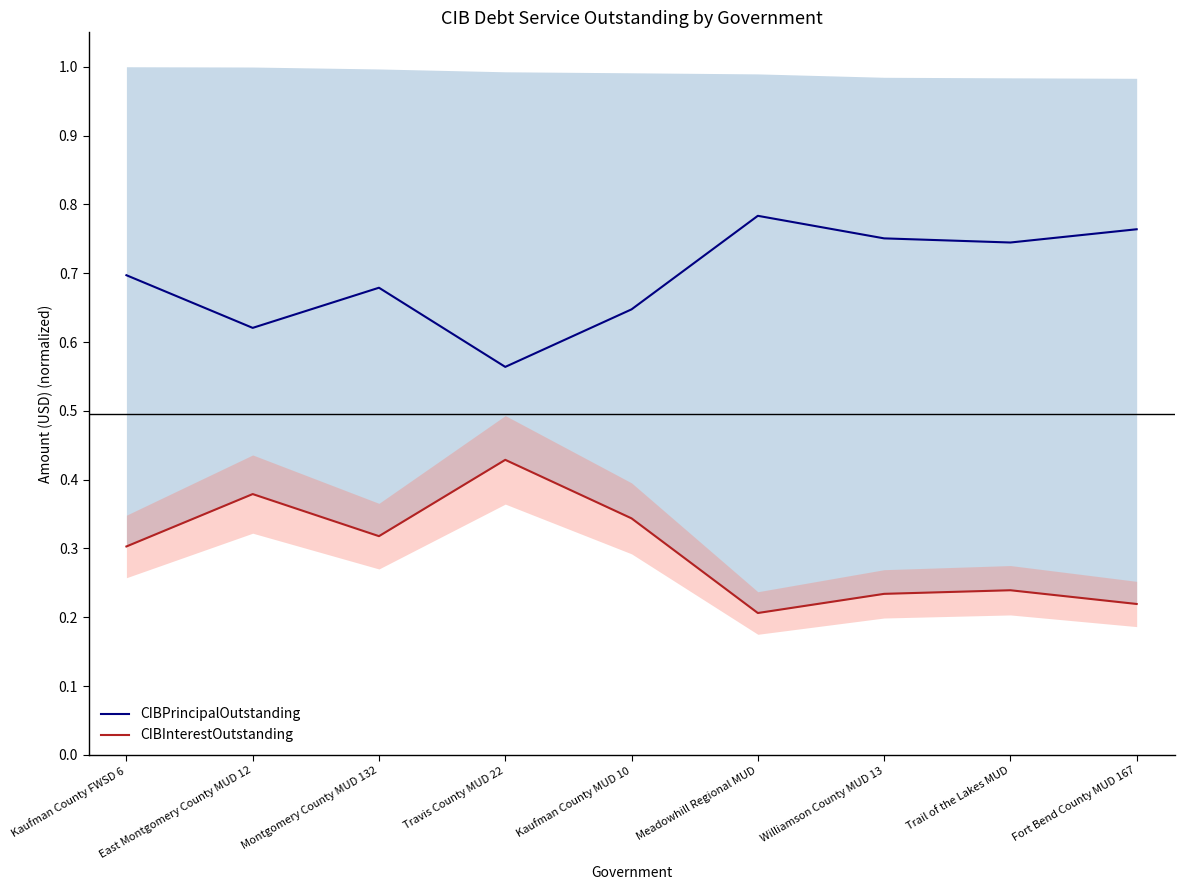

Rank the series by their maximum value, from lowest to highest.

CIBInterestOutstanding, CIBPrincipalOutstanding